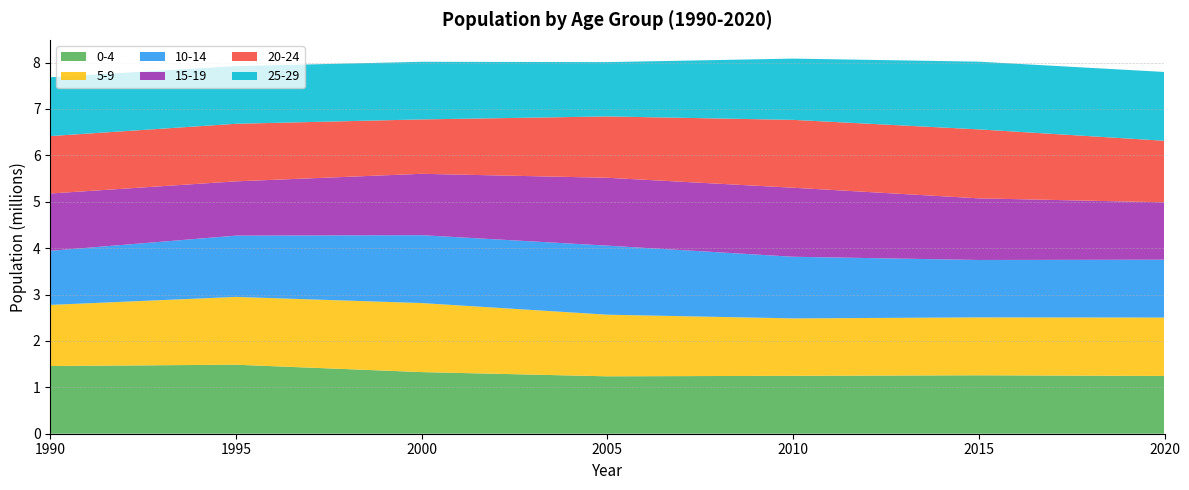

Reading left to right, list all the values displayed in this chart.

0-4: 1990=1459498	1991=1465108	1992=1470717	1993=1476326	1994=1481934	1995=1487544	1996=1455722	1997=1423901	1998=1392079	1999=1360257	2000=1328435	2001=1310240	2002=1292046	2003=1273851	2004=1255656	2005=1237463	2006=1239635	2007=1241807	2008=1243980	2009=1246153	2010=1248325	2011=1250561	2012=1252797	2013=1255034	2014=1257271	2015=1259507	2016=1256684	2017=1253862	2018=1251040	2019=1248218	2020=1245395
5-9: 1990=1317058	1991=1345920	1992=1374781	1993=1403643	1994=1432505	1995=1461367	1996=1466690	1997=1472014	1998=1477338	1999=1482662	2000=1487986	2001=1456014	2002=1424042	2003=1392070	2004=1360099	2005=1328126	2006=1310000	2007=1291875	2008=1273748	2009=1255622	2010=1237497	2011=1239579	2012=1241662	2013=1243745	2014=1245828	2015=1247912	2016=1250046	2017=1252181	2018=1254316	2019=1256450	2020=1258585
10-14: 1990=1165852	1991=1196942	1992=1228032	1993=1259122	1994=1290213	1995=1321302	1996=1349752	1997=1378203	1998=1406653	1999=1435104	2000=1463554	2001=1468543	2002=1473532	2003=1478520	2004=1483508	2005=1488498	2006=1456584	2007=1424672	2008=1392760	2009=1360847	2010=1328934	2011=1310706	2012=1292477	2013=1274249	2014=1256020	2015=1237791	2016=1239749	2017=1241706	2018=1243663	2019=1245621	2020=1247578
15-19: 1990=1235643	1991=1222519	1992=1209396	1993=1196274	1994=1183150	1995=1170027	1996=1200613	1997=1231198	1998=1261785	1999=1292371	2000=1322956	2001=1350997	2002=1379037	2003=1407078	2004=1435118	2005=1463158	2006=1468190	2007=1473222	2008=1478253	2009=1483285	2010=1488317	2011=1456339	2012=1424361	2013=1392383	2014=1360406	2015=1328427	2016=1310111	2017=1291796	2018=1273479	2019=1255163	2020=1236847
20-24: 1990=1237943	1991=1238491	1992=1239041	1993=1239590	1994=1240139	1995=1240689	1996=1227026	1997=1213365	1998=1199702	1999=1186040	2000=1172379	2001=1202328	2002=1232279	2003=1262228	2004=1292179	2005=1322128	2006=1350171	2007=1378214	2008=1406257	2009=1434300	2010=1462342	2011=1467225	2012=1472107	2013=1476990	2014=1481873	2015=1486755	2016=1454688	2017=1422623	2018=1390557	2019=1358491	2020=1326425
25-29: 1990=1268512	1991=1263372	1992=1258232	1993=1253092	1994=1247953	1995=1242813	1996=1242702	1997=1242592	1998=1242481	1999=1242370	2000=1242260	2001=1228030	2002=1213799	2003=1199569	2004=1185337	2005=1171107	2006=1201033	2007=1230960	2008=1260888	2009=1290814	2010=1320741	2011=1348519	2012=1376298	2013=1404077	2014=1431856	2015=1459635	2016=1464343	2017=1469053	2018=1473761	2019=1478471	2020=1483179